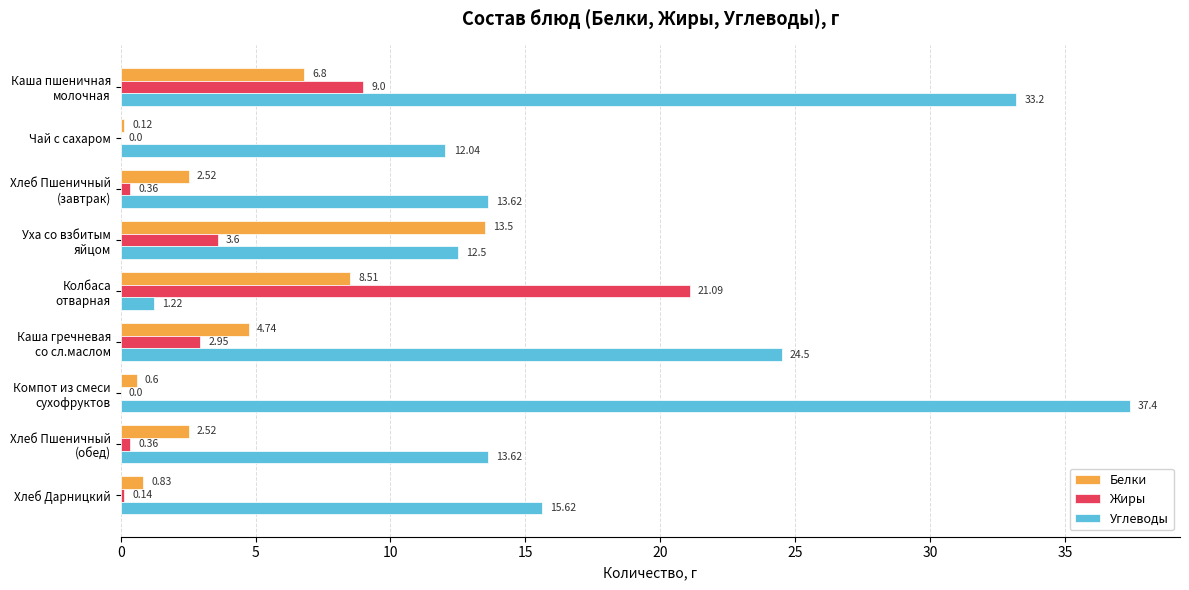

Which series has the largest total across all categories?

Углеводы